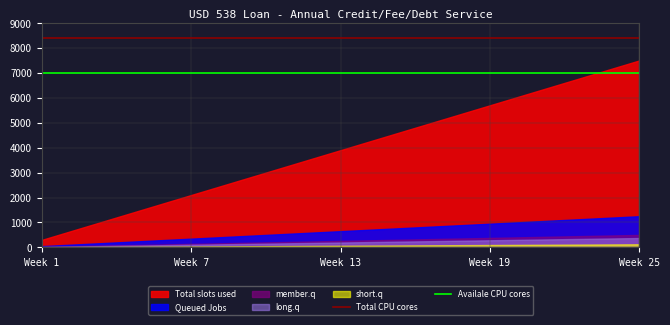

True or false: Total CPU cores and Availale CPU cores cross at least once.

False